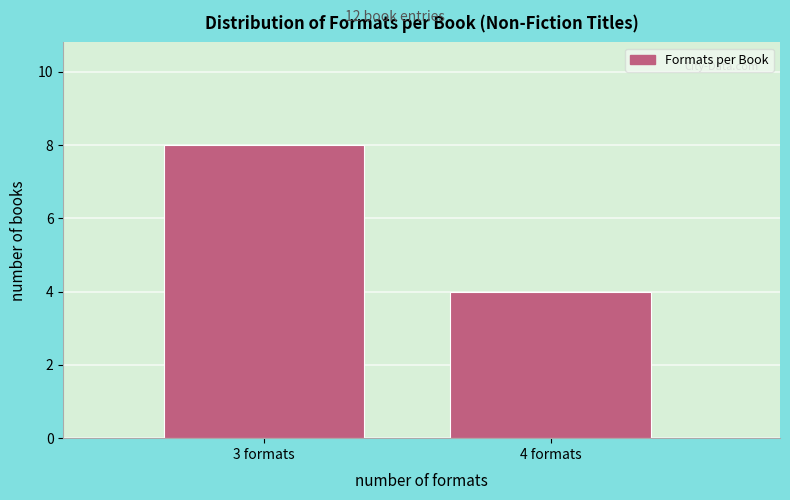

Reading right to left, list all the values displayed in this chart.

4	8